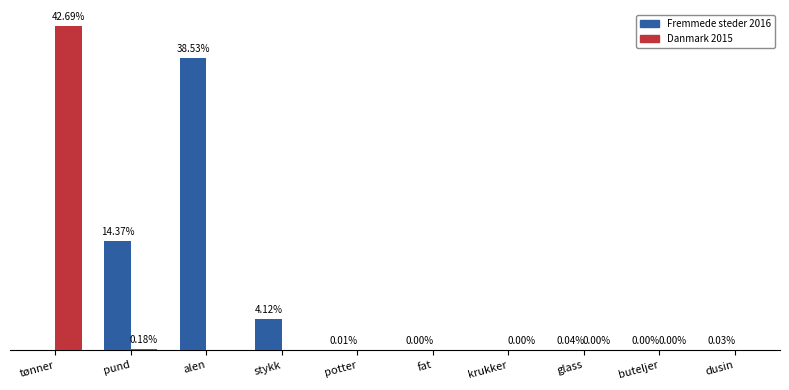

At which label is Danmark 2015 closest to 21?

pund